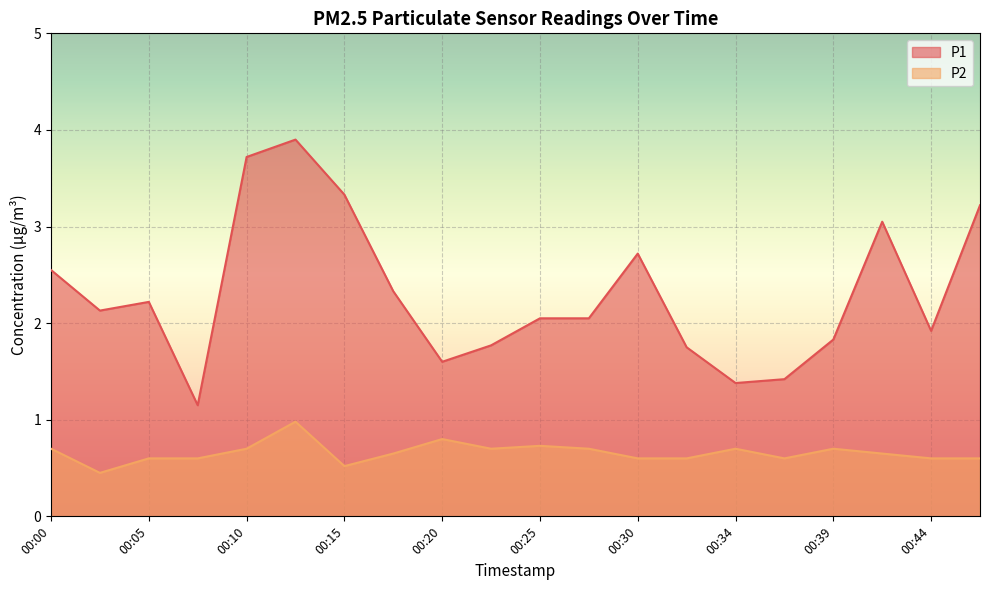

The P1 series shows 5.2 at 00:47. True or false?

False